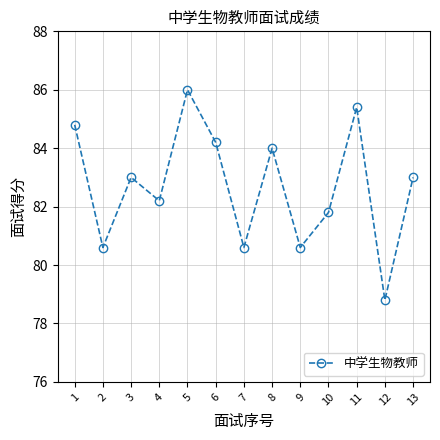

Where does the data first go above 83?

1